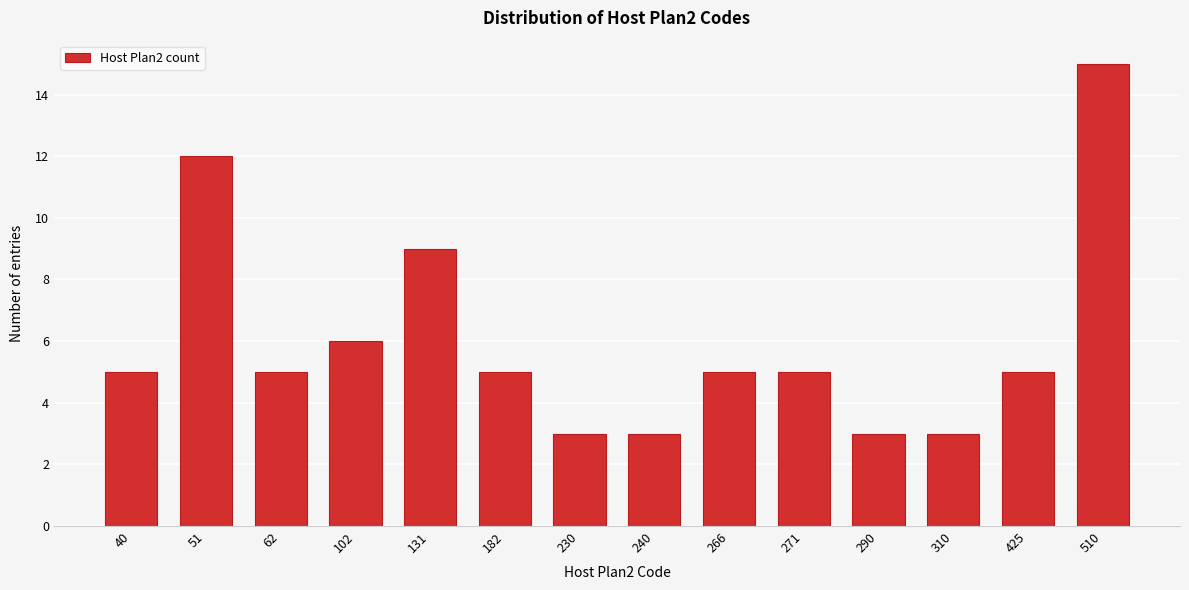

Reading left to right, list all the values displayed in this chart.

5	12	5	6	9	5	3	3	5	5	3	3	5	15